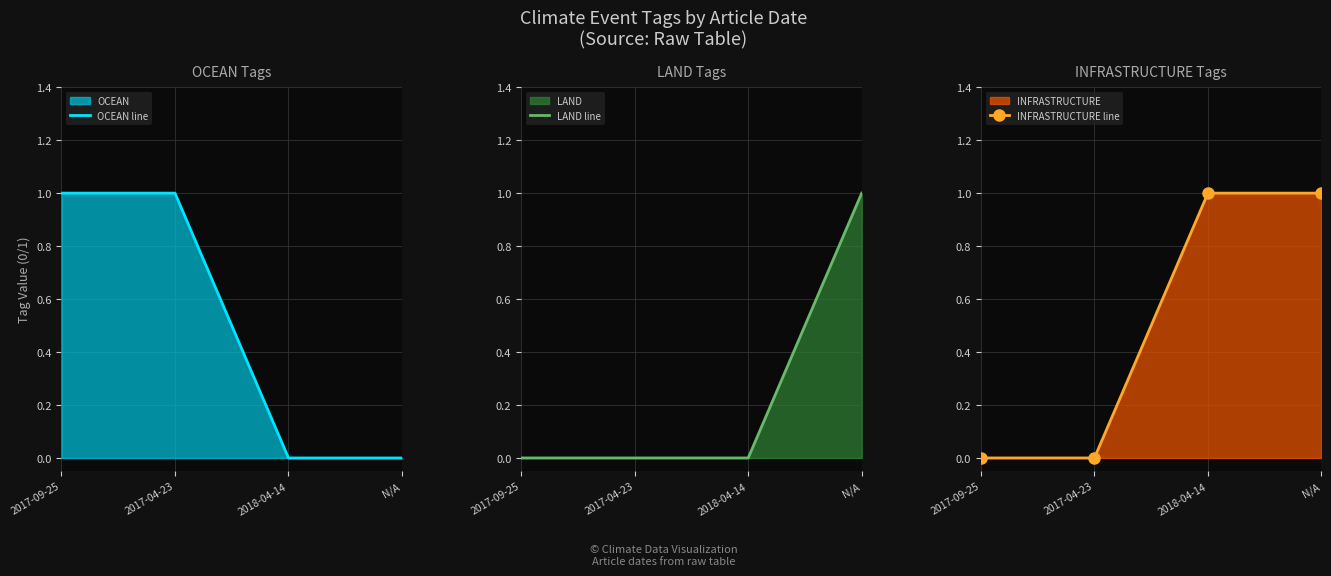

What position from the left is 2017-09-25?

1